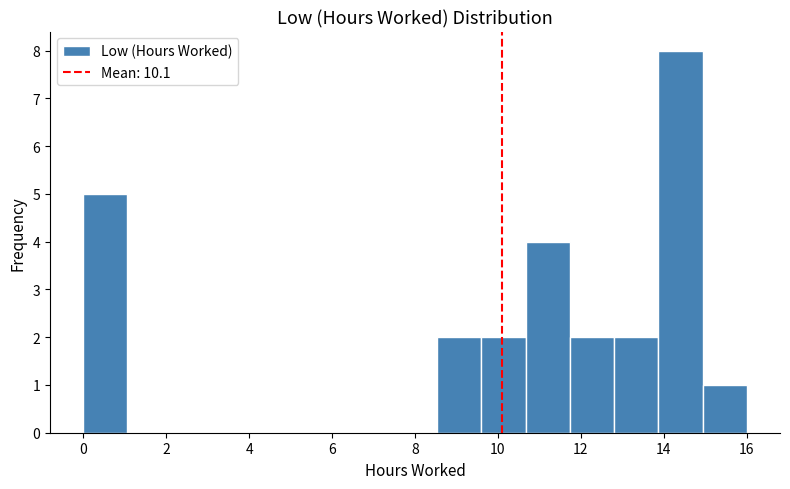

Which range on the x-axis has the tallest bar?

13.8 to 15.0